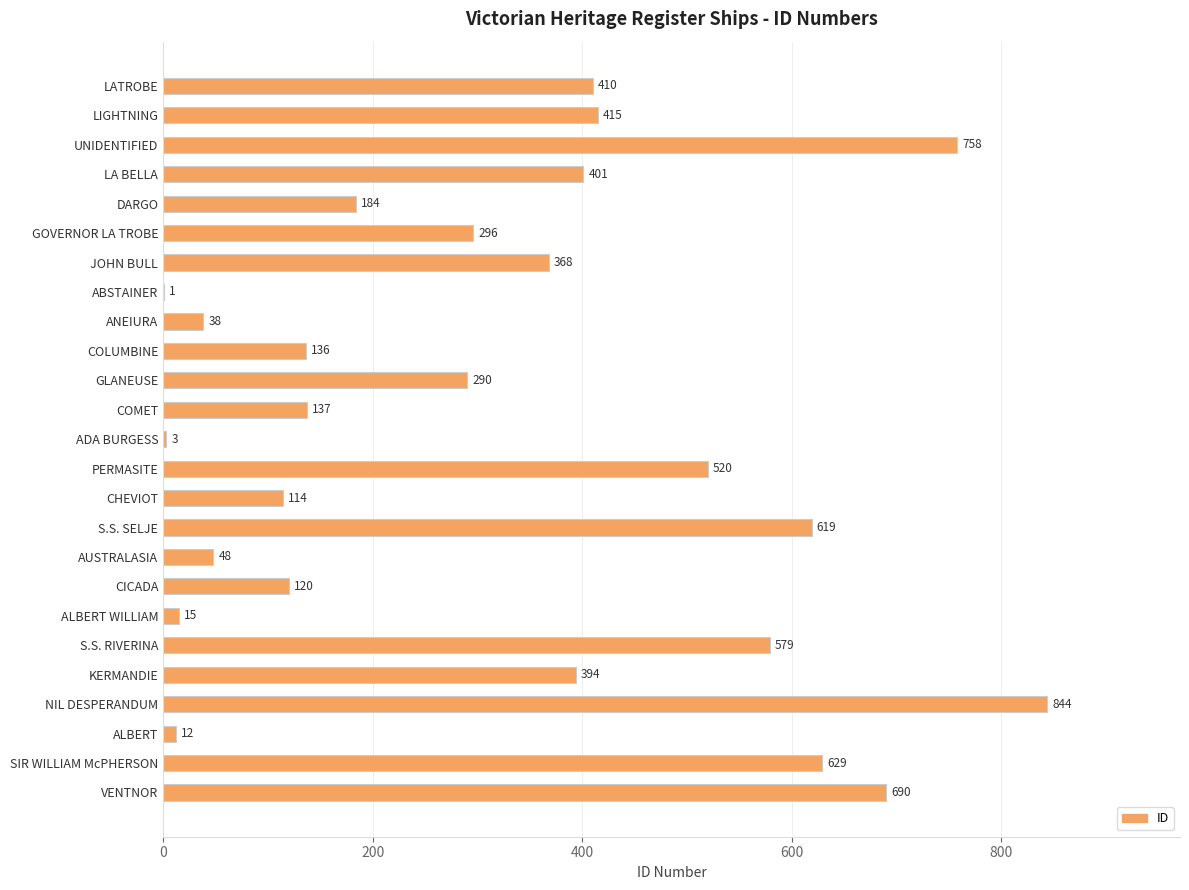

What is the maximum value shown in the chart?

844